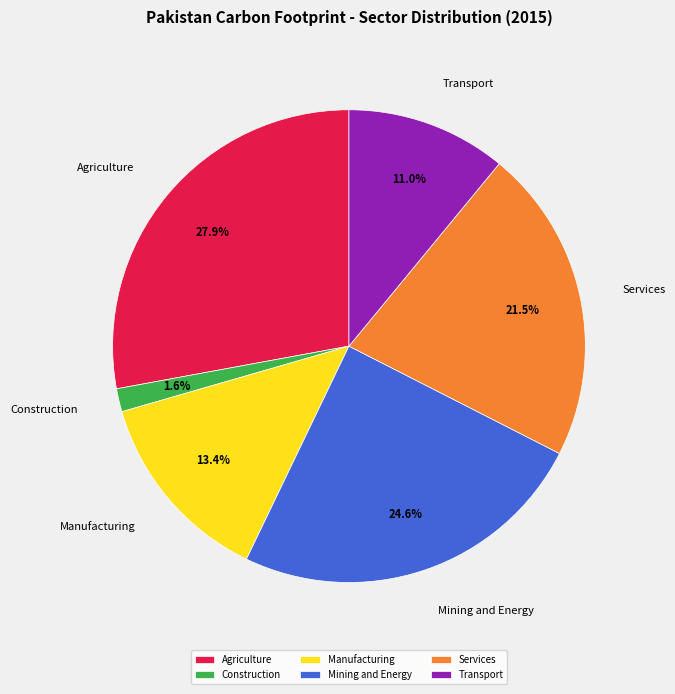

Rank the categories by value from lowest to highest.

Construction, Transport, Manufacturing, Services, Mining and Energy, Agriculture